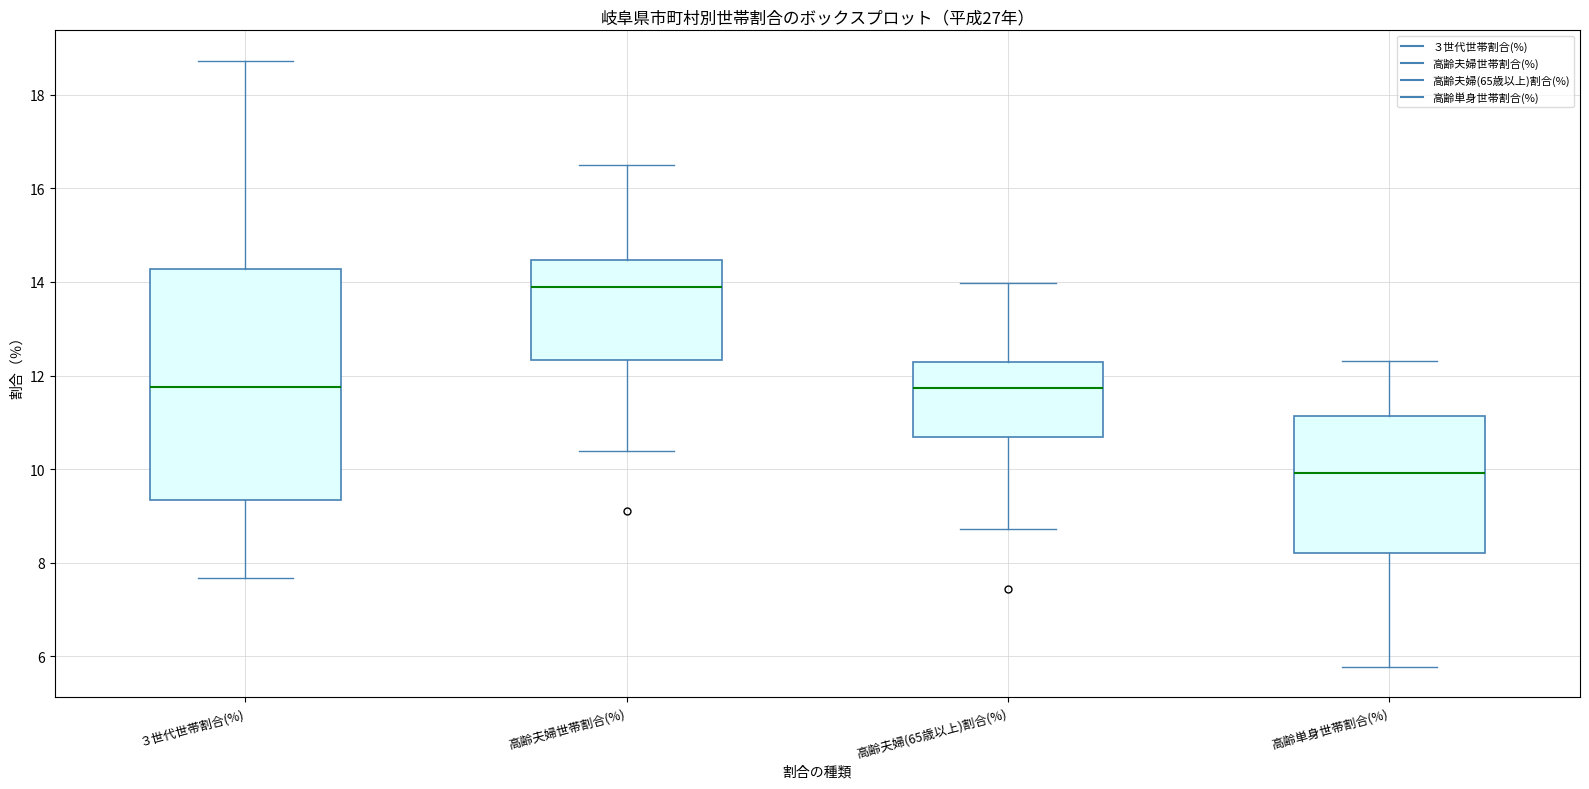

Reading left to right, read every box against the y-axis: the position of its median line, the range the box covers, and the ends of its whiskers. The values are not printed on the chart, so give them approximately, as read against the axis.

３世代世帯割合(%): median 11.8, box 9.4 to 14.2, whiskers 7.6 to 18.8
高齢夫婦世帯割合(%): median 13.8, box 12.4 to 14.4, whiskers 10.4 to 16.4
高齢夫婦(65歳以上)割合(%): median 11.8, box 10.6 to 12.2, whiskers 8.8 to 14.0
高齢単身世帯割合(%): median 10.0, box 8.2 to 11.2, whiskers 5.8 to 12.4